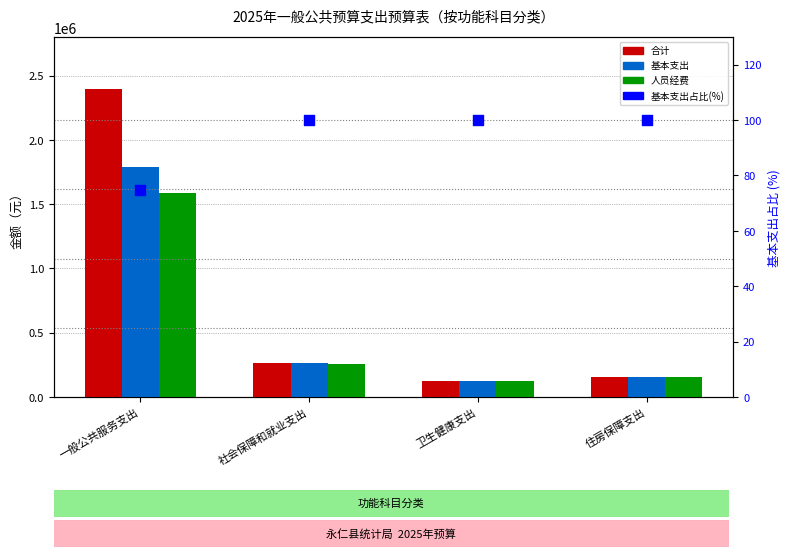

Is the value of 人员经费 at 住房保障支出 greater than the value of 合计 at 社会保障和就业支出?

No